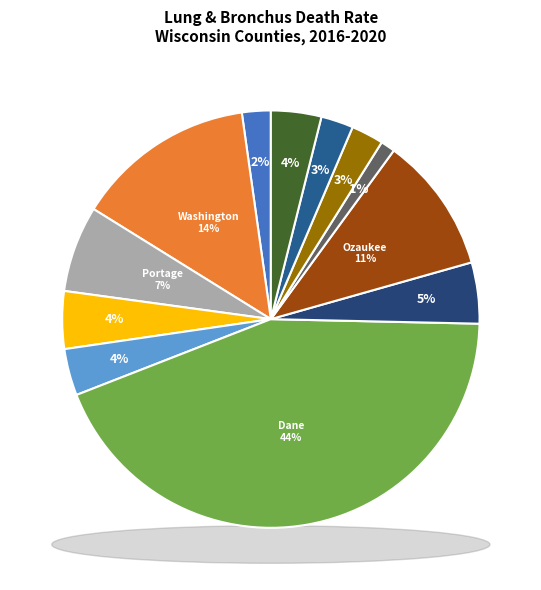

Does Calumet County account for over 50% of the chart?

No